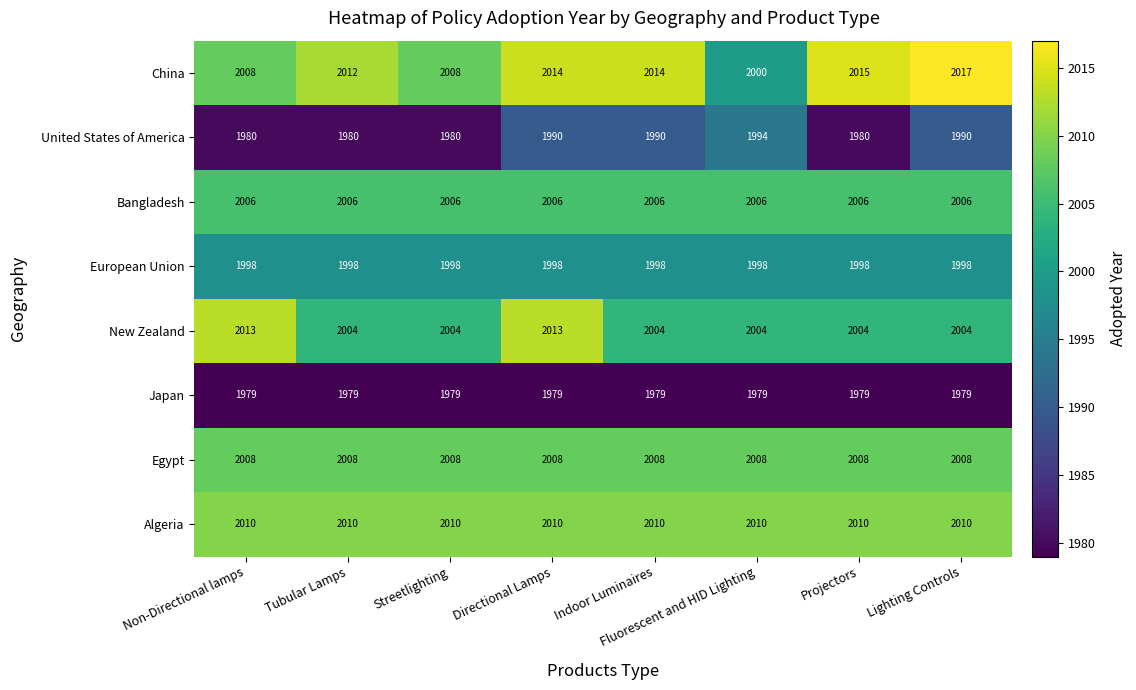

Between Streetlighting and Projectors, which series saw the biggest shift?

China